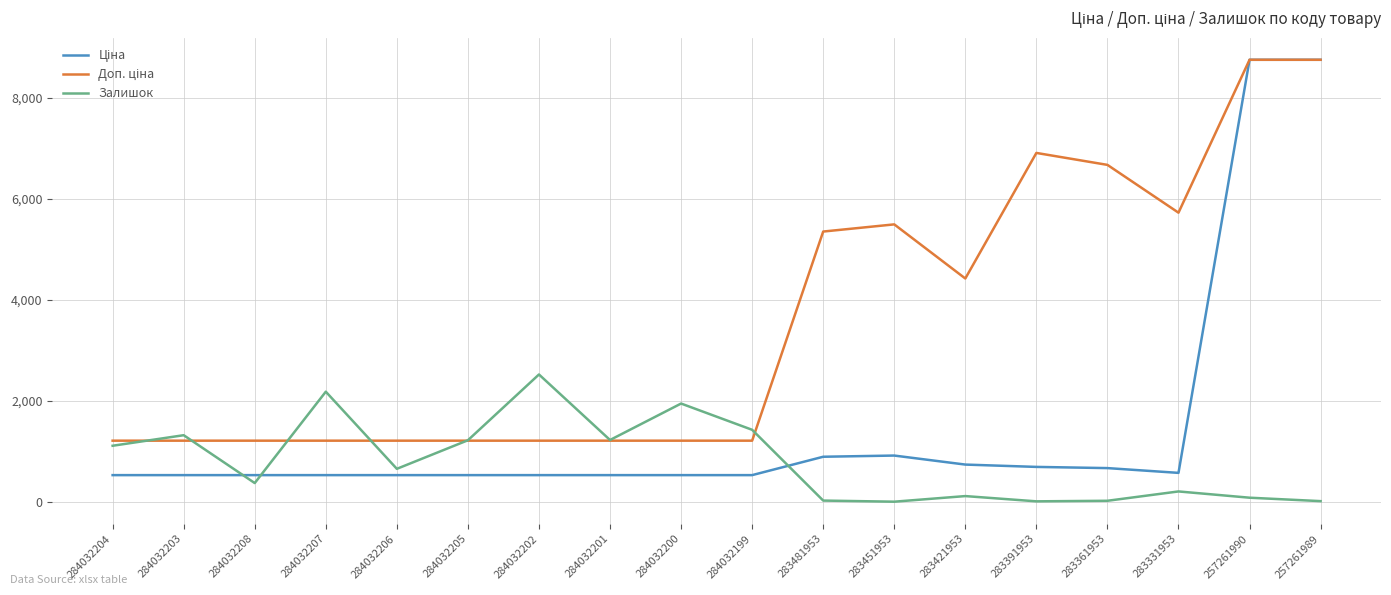

What is the difference between the highest and lowest values at 284032200?

1417.8